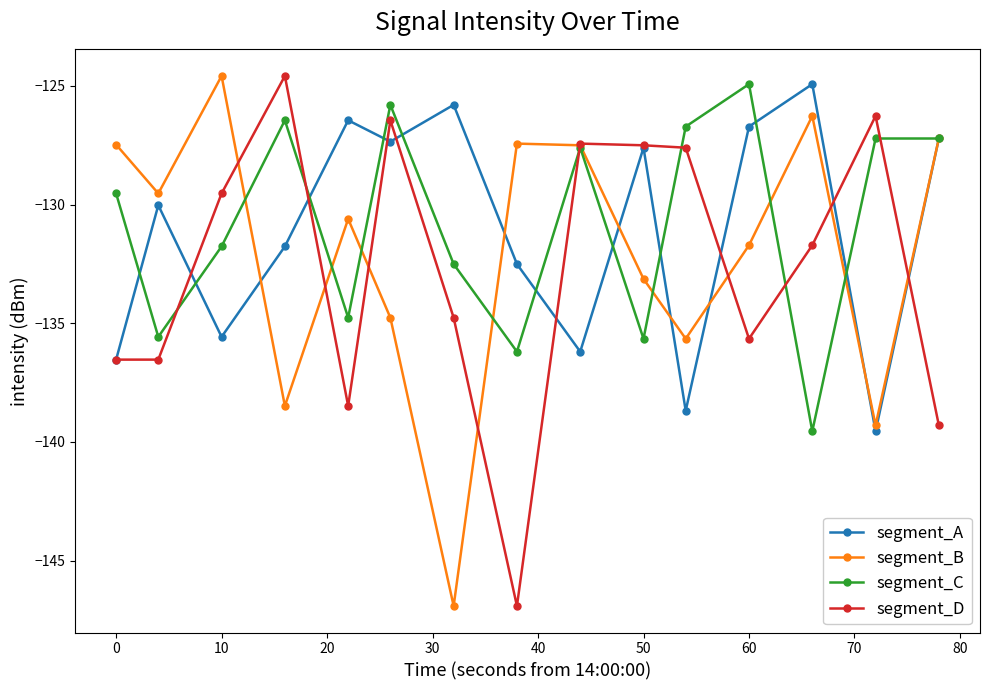

How many series are shown in this chart?

4